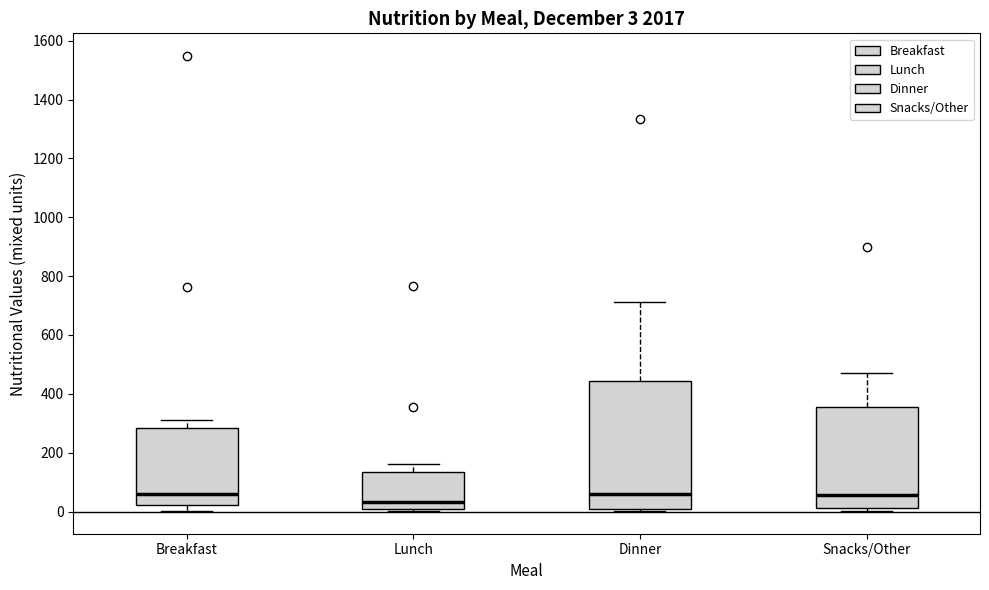

Comparing the boxes themselves (not the whiskers), which one is the tallest?

Dinner